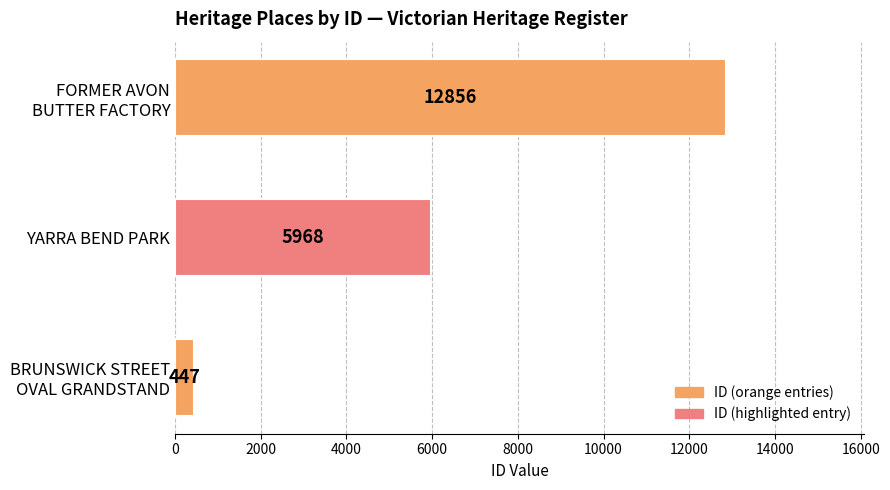

What is the minimum value shown in the chart?

447